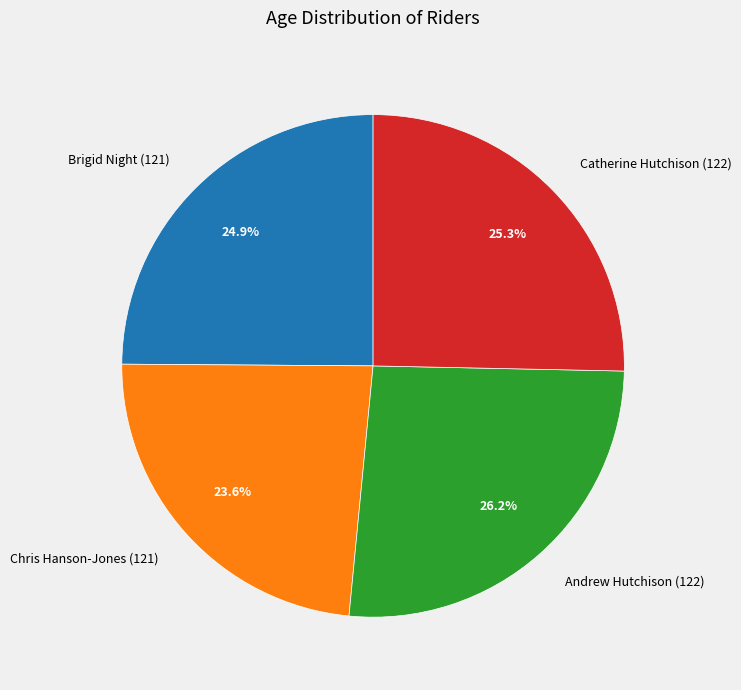

How many slices are in this pie chart?

4